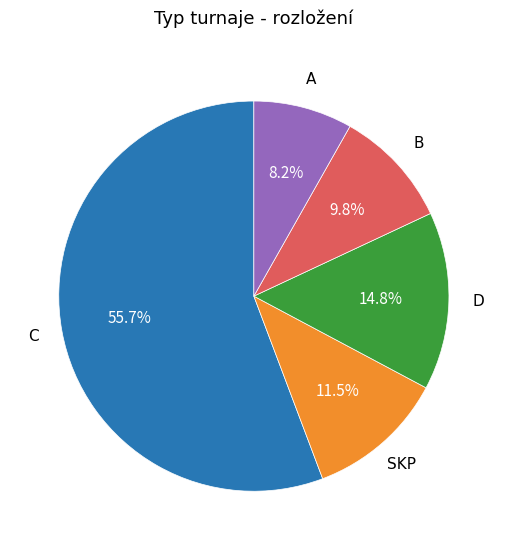

Is there any slice that represents more than half of the pie?

Yes